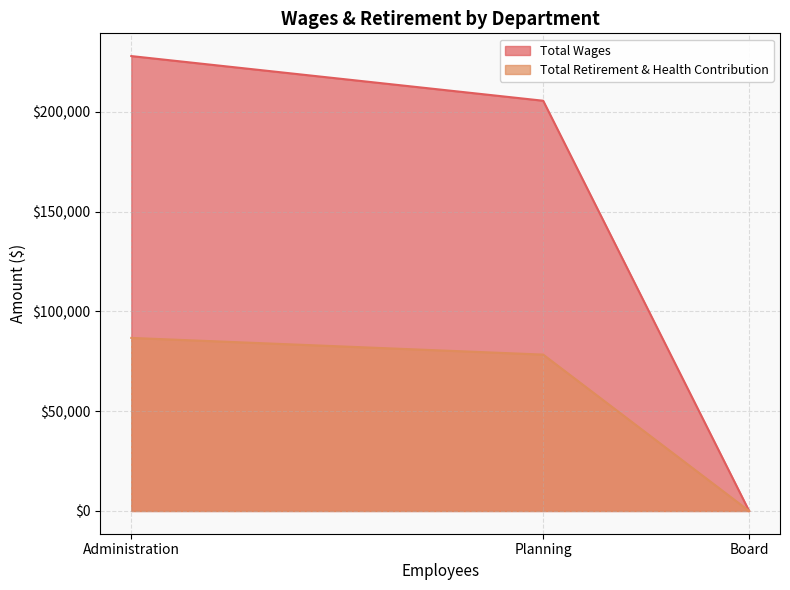

Reading left to right, list all the values displayed in this chart.

Total Wages: Administration=227853	Planning=205486	Board=0
Total Retirement & Health Contribution: Administration=86688	Planning=78330	Board=0